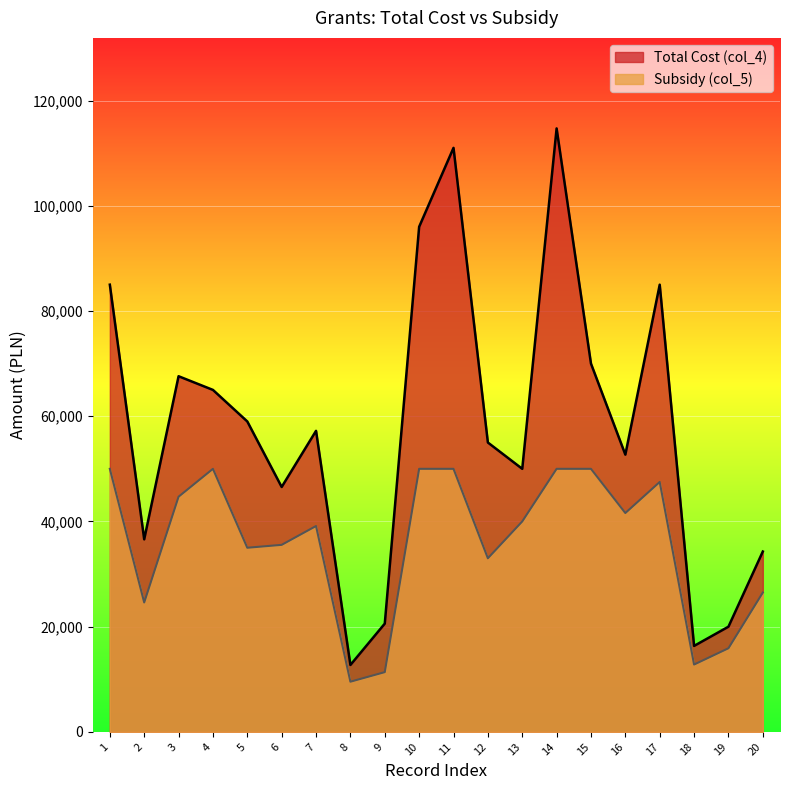

What is the lowest value of the Total Cost (col_4) series?

12720